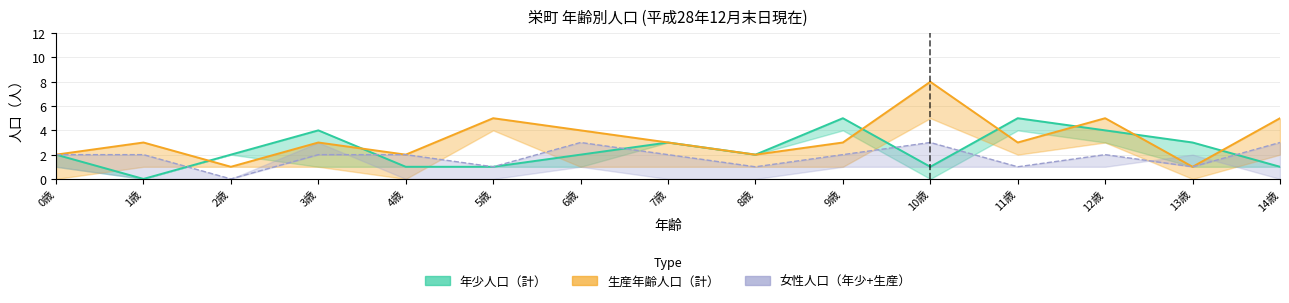

How many data points in 女_生産 are less than 2?

5